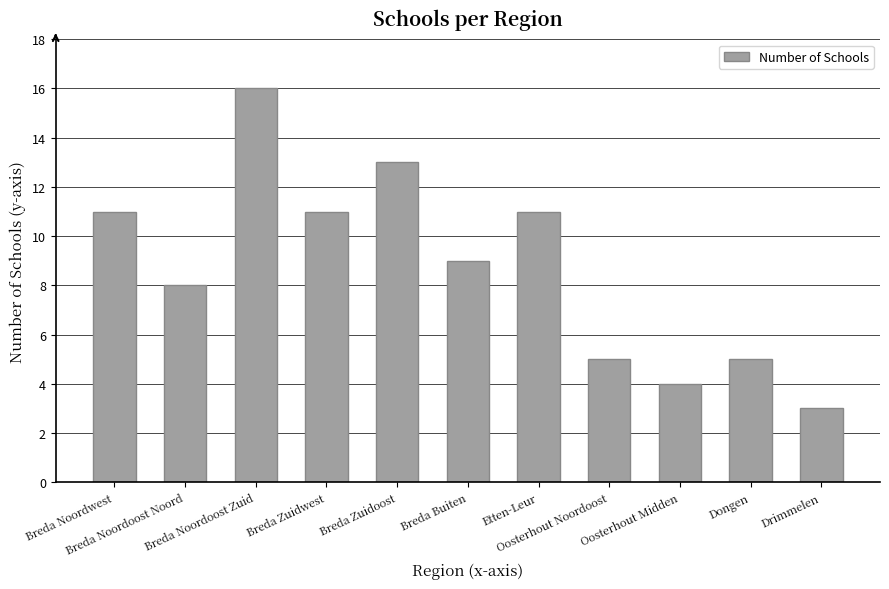

Reading right to left, extract all data points from this chart.

Drimmelen=3	Dongen=5	Oosterhout Midden=4	Oosterhout Noordoost=5	Etten-Leur=11	Breda Buiten=9	Breda Zuidoost=13	Breda Zuidwest=11	Breda Noordoost Zuid=16	Breda Noordoost Noord=8	Breda Noordwest=11